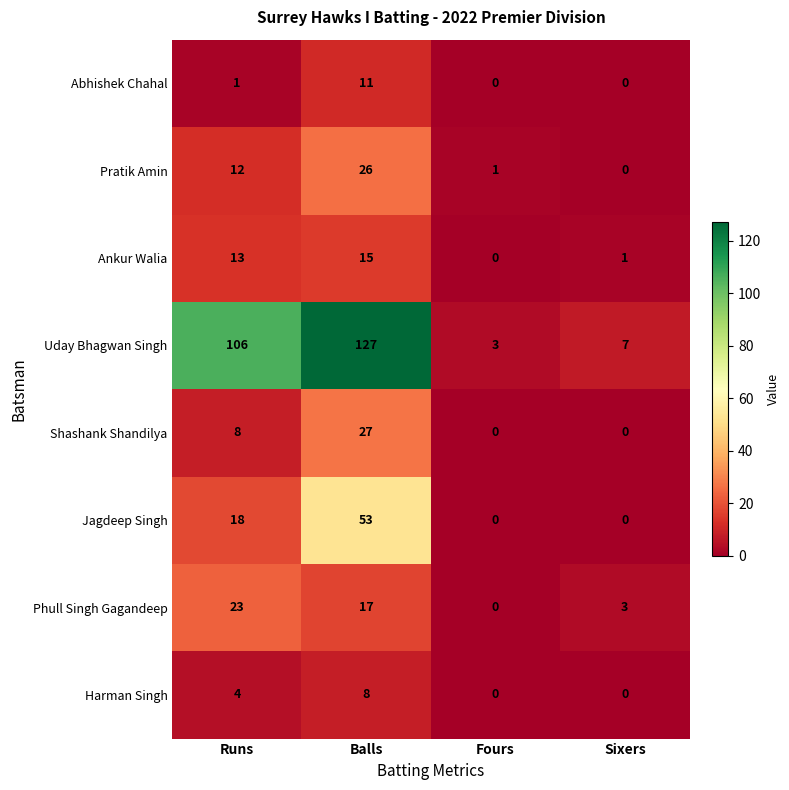

List the series in order of their peak value, lowest first.

Harman Singh, Abhishek Chahal, Ankur Walia, Phull Singh Gagandeep, Pratik Amin, Shashank Shandilya, Jagdeep Singh, Uday Bhagwan Singh